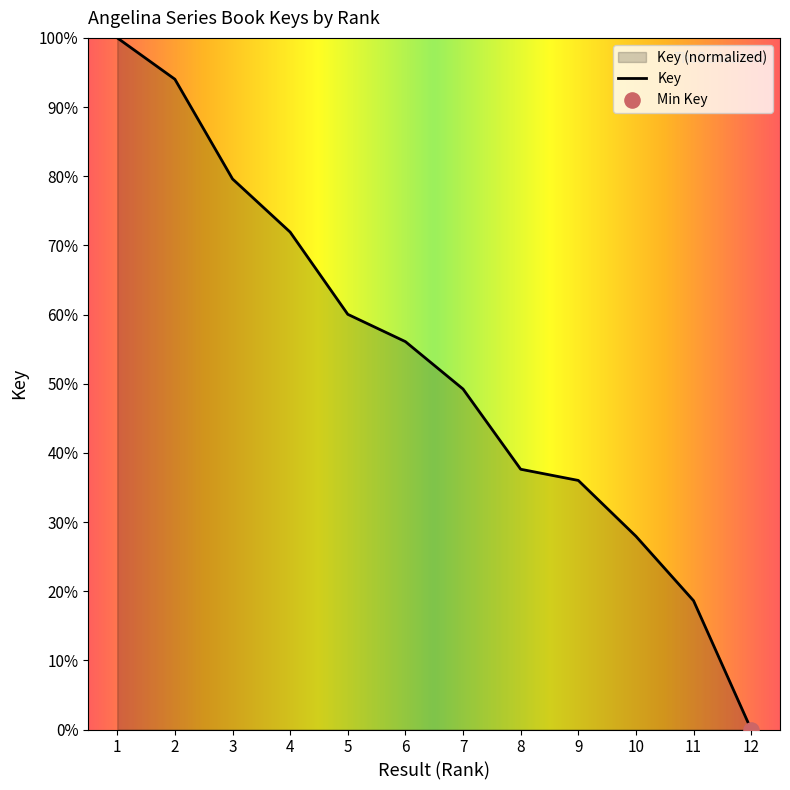

Approximately how many times larger is the value at 11 compared to 3?

0.2